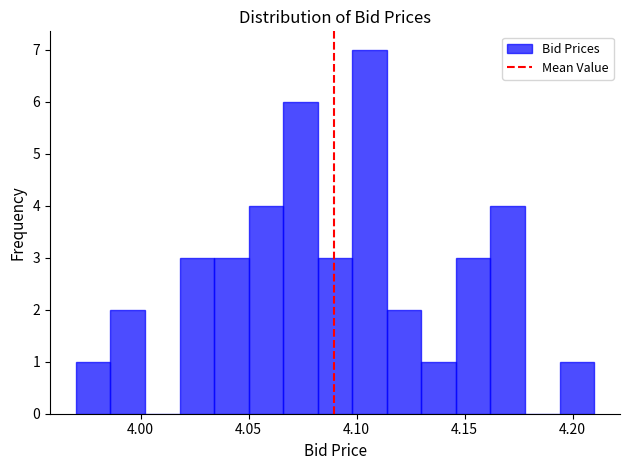

Around what value on the x-axis is the tallest bar? Give the approximate position of its centre, as read against the axis.

4.105